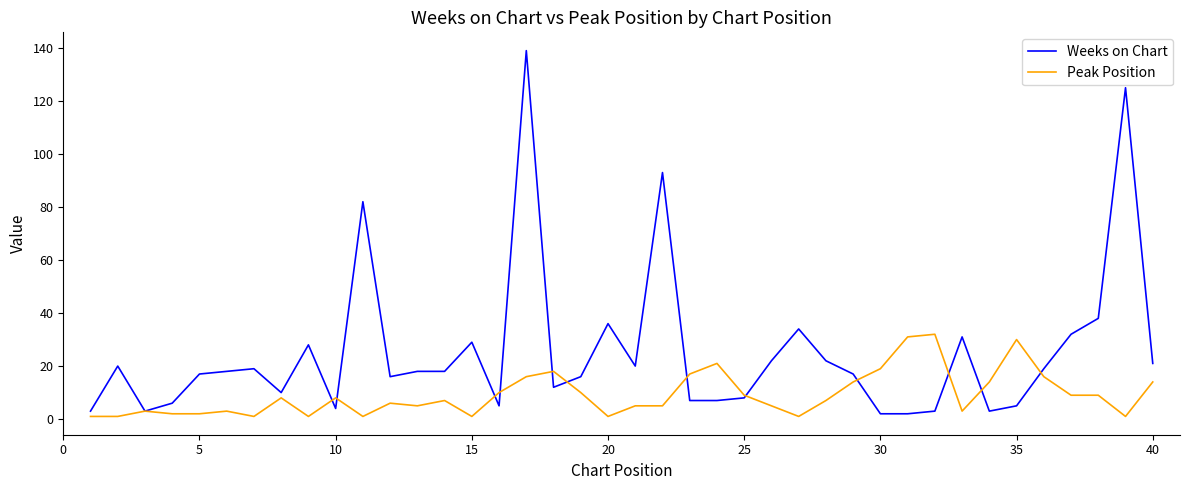

List the series in order of their peak value, lowest first.

Peak Position, Weeks on Chart